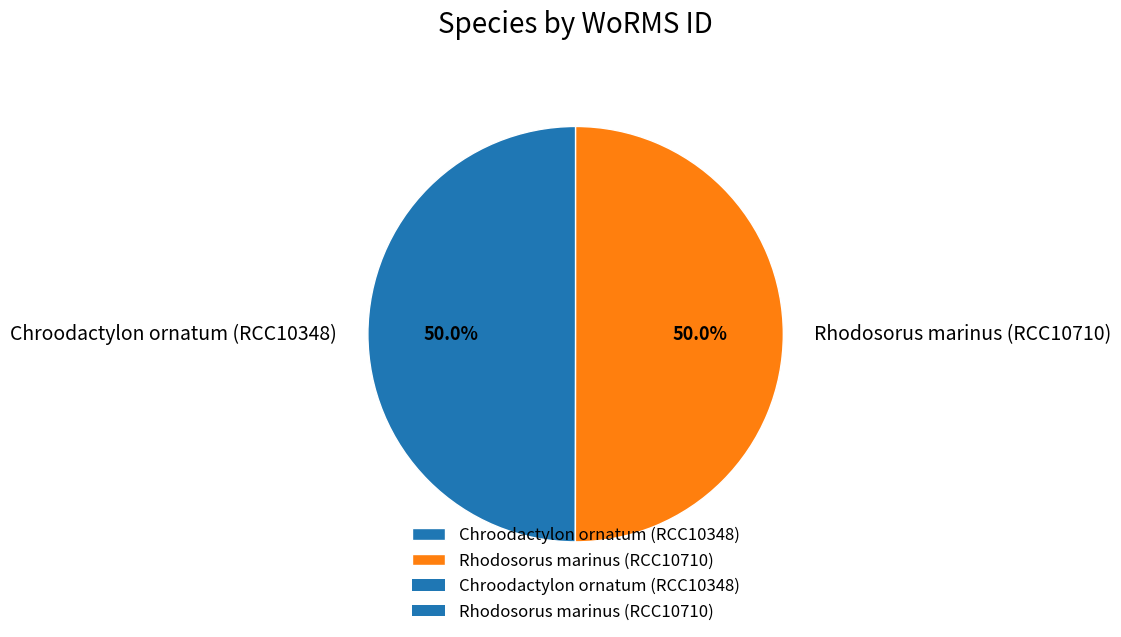

True or false: Rhodosorus marinus (RCC10710) accounts for 50% of the total.

True